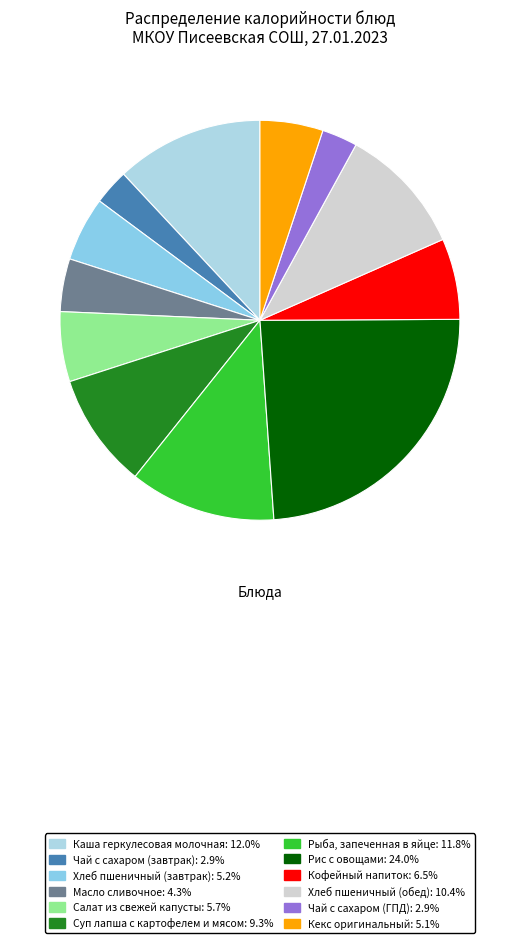

How many segments does this pie chart have?

12